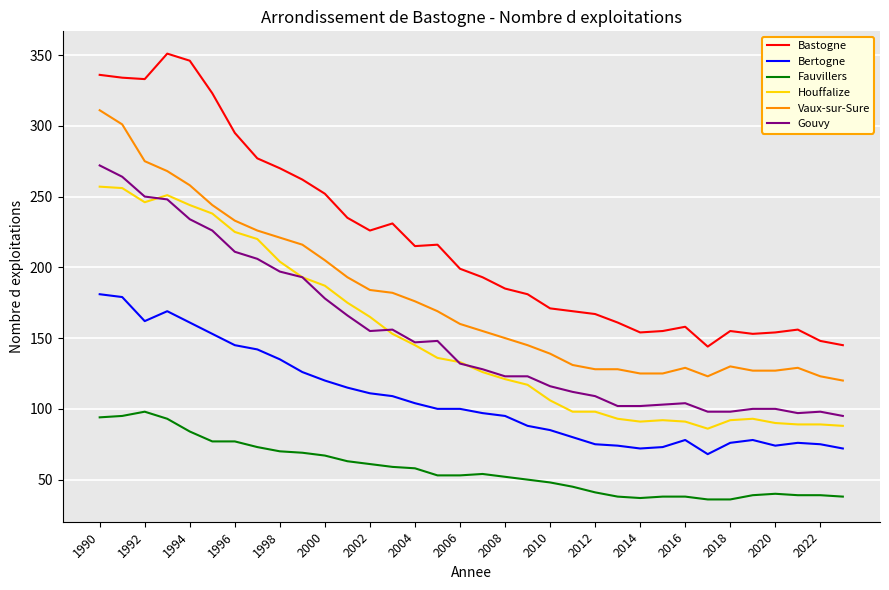

Which series has the largest total across all categories?

Bastogne